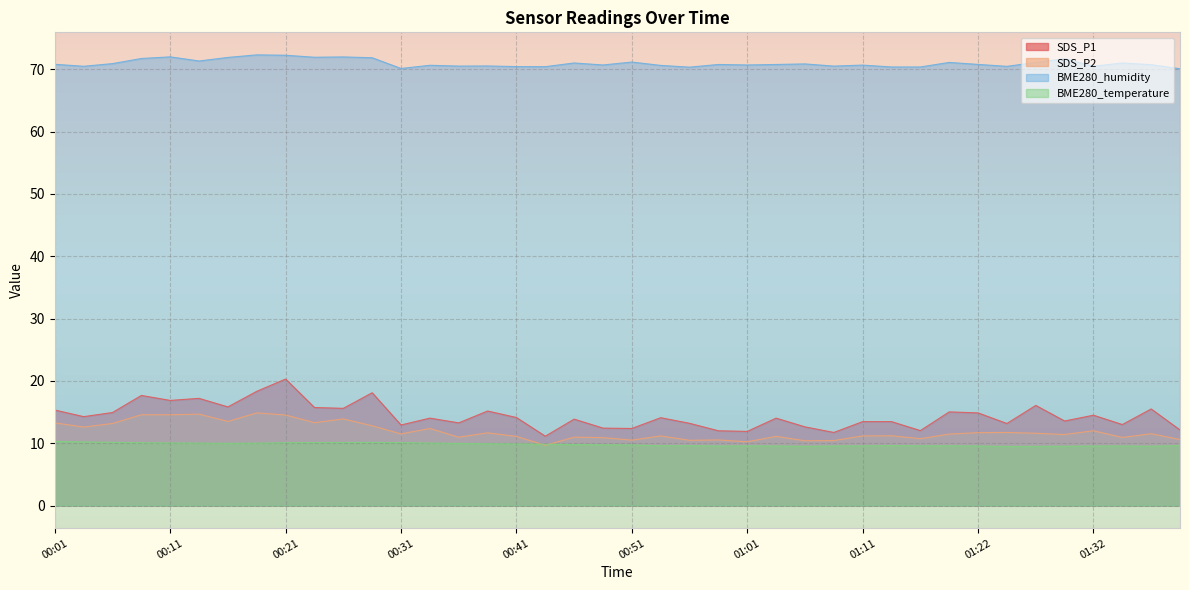

Reading right to left, extract all data points from this chart.

SDS_P1: 01:40=12.1	01:37=15.5	01:35=13.0	01:32=14.5	01:30=13.6	01:27=16.1	01:24=13.2	01:22=14.9	01:19=15.0	01:16=12.0	01:14=13.5	01:11=13.5	01:08=11.7	01:06=12.6	01:03=14.0	01:01=11.9	00:58=12.0	00:56=13.2	00:53=14.1	00:51=12.4	00:48=12.4	00:46=13.9	00:43=11.1	00:41=14.1	00:38=15.2	00:36=13.3	00:33=14.0	00:31=12.9	00:28=18.1	00:26=15.6	00:24=15.7	00:21=20.3	00:19=18.3	00:16=15.8	00:14=17.2	00:11=16.9	00:09=17.7	00:06=14.9	00:04=14.3	00:01=15.3
SDS_P2: 01:40=10.6	01:37=11.5	01:35=10.9	01:32=12.0	01:30=11.4	01:27=11.6	01:24=11.7	01:22=11.7	01:19=11.5	01:16=10.7	01:14=11.2	01:11=11.2	01:08=10.4	01:06=10.4	01:03=11.1	01:01=10.2	00:58=10.5	00:56=10.5	00:53=11.2	00:51=10.5	00:48=10.9	00:46=11.0	00:43=9.7	00:41=11.1	00:38=11.7	00:36=11.0	00:33=12.4	00:31=11.5	00:28=12.8	00:26=13.9	00:24=13.3	00:21=14.5	00:19=14.9	00:16=13.5	00:14=14.7	00:11=14.6	00:09=14.6	00:06=13.2	00:04=12.6	00:01=13.3
BME280_humidity: 01:40=70.1	01:37=70.7	01:35=71.0	01:32=70.5	01:30=71.7	01:27=71.1	01:24=70.5	01:22=70.8	01:19=71.1	01:16=70.4	01:14=70.4	01:11=70.7	01:08=70.5	01:06=70.8	01:03=70.8	01:01=70.7	00:58=70.8	00:56=70.3	00:53=70.6	00:51=71.2	00:48=70.7	00:46=71.0	00:43=70.4	00:41=70.4	00:38=70.5	00:36=70.5	00:33=70.6	00:31=70.1	00:28=71.8	00:26=72.0	00:24=71.9	00:21=72.2	00:19=72.3	00:16=71.9	00:14=71.3	00:11=72.0	00:09=71.7	00:06=70.9	00:04=70.5	00:01=70.8
BME280_temperature: 01:40=9.6	01:37=9.5	01:35=9.6	01:32=9.6	01:30=9.5	01:27=9.5	01:24=9.5	01:22=9.6	01:19=9.6	01:16=9.6	01:14=9.6	01:11=9.6	01:08=9.6	01:06=9.5	01:03=9.6	01:01=9.6	00:58=9.6	00:56=9.6	00:53=9.6	00:51=9.7	00:48=9.7	00:46=9.8	00:43=9.8	00:41=9.9	00:38=9.9	00:36=10.0	00:33=10.0	00:31=10.1	00:28=10.1	00:26=10.1	00:24=10.1	00:21=10.1	00:19=10.0	00:16=10.0	00:14=10.0	00:11=10.0	00:09=10.1	00:06=10.2	00:04=10.2	00:01=10.3